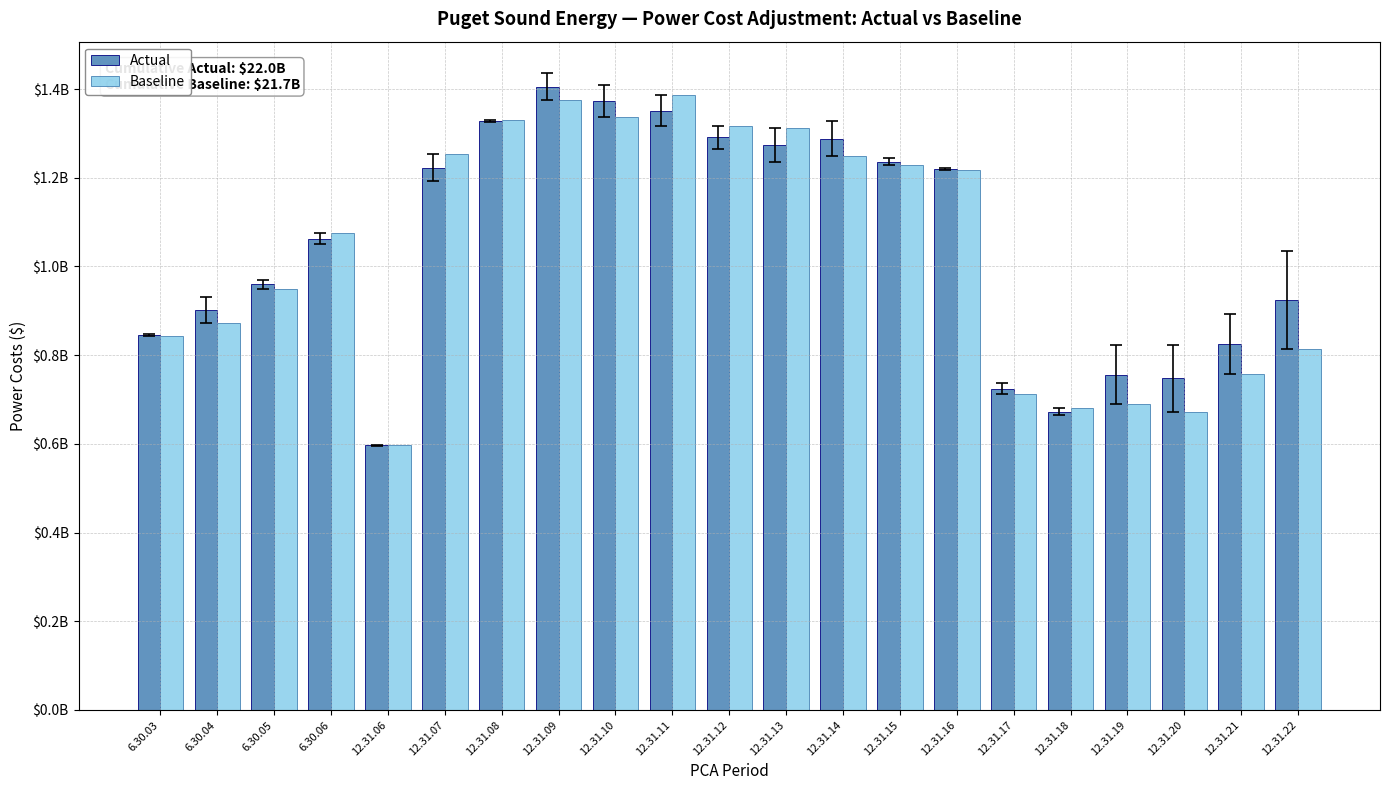

What is the difference between the second highest and second lowest values in the Actual series?

700209023